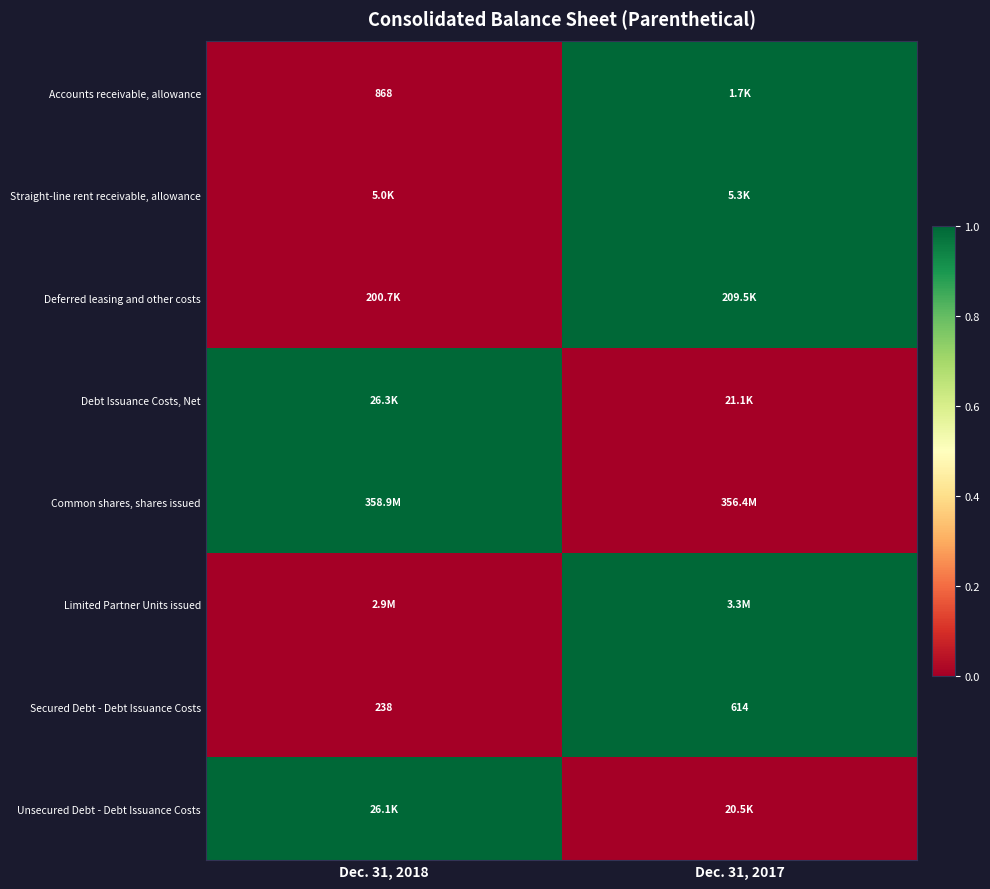

What is the average value of the Secured Debt - Debt Issuance Costs series?

426